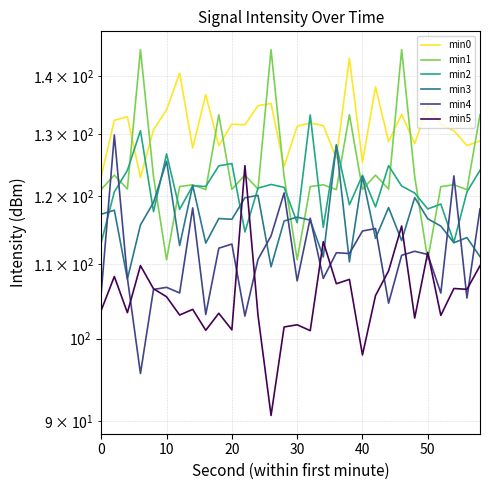

Which series has the largest total across all categories?

min0